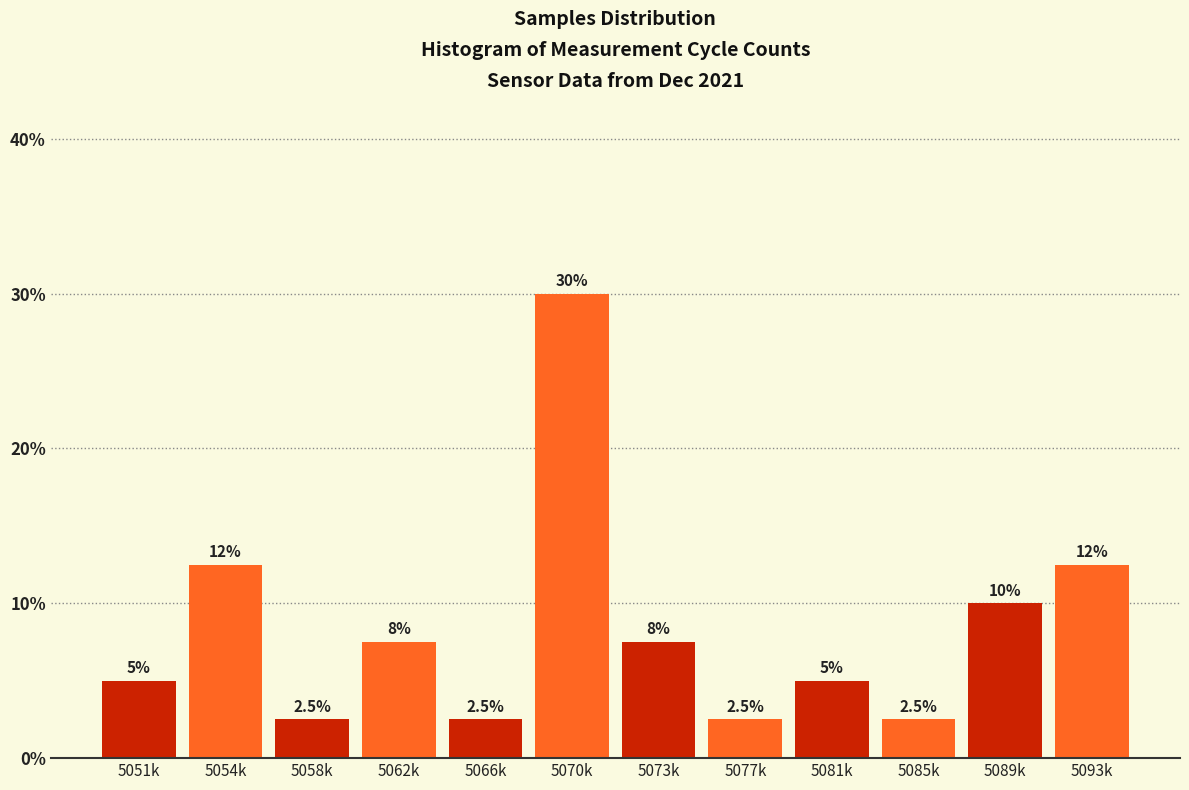

Reading left to right, extract all data points from this chart.

5.0	12.5	2.5	7.5	2.5	30.0	7.5	2.5	5.0	2.5	10.0	12.5